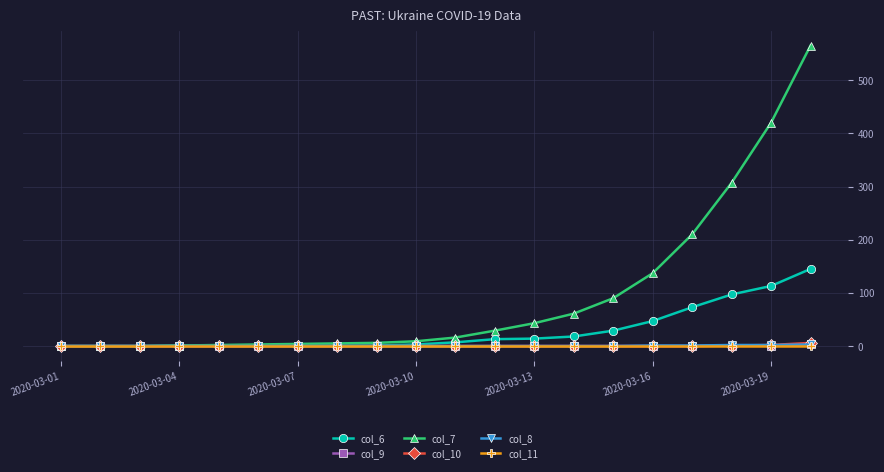

What is the greatest value displayed?

565